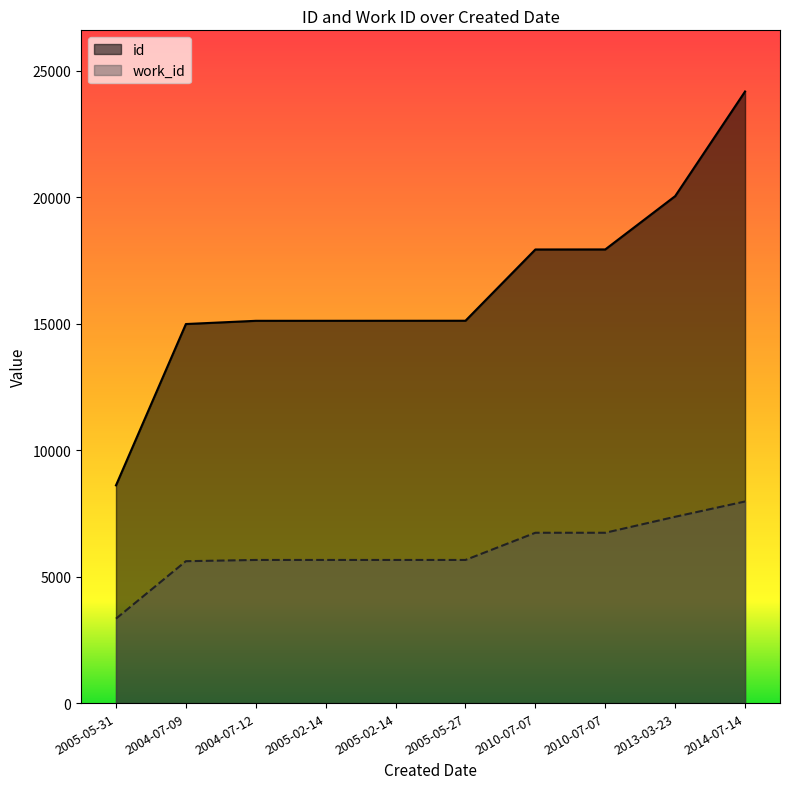

Between 2005-02-14 and 2005-02-14, which series saw the biggest shift?

id